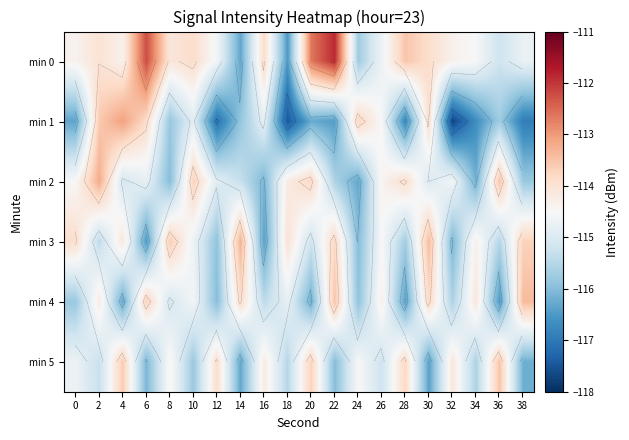

Where does the min 0 series first go above -114?

6